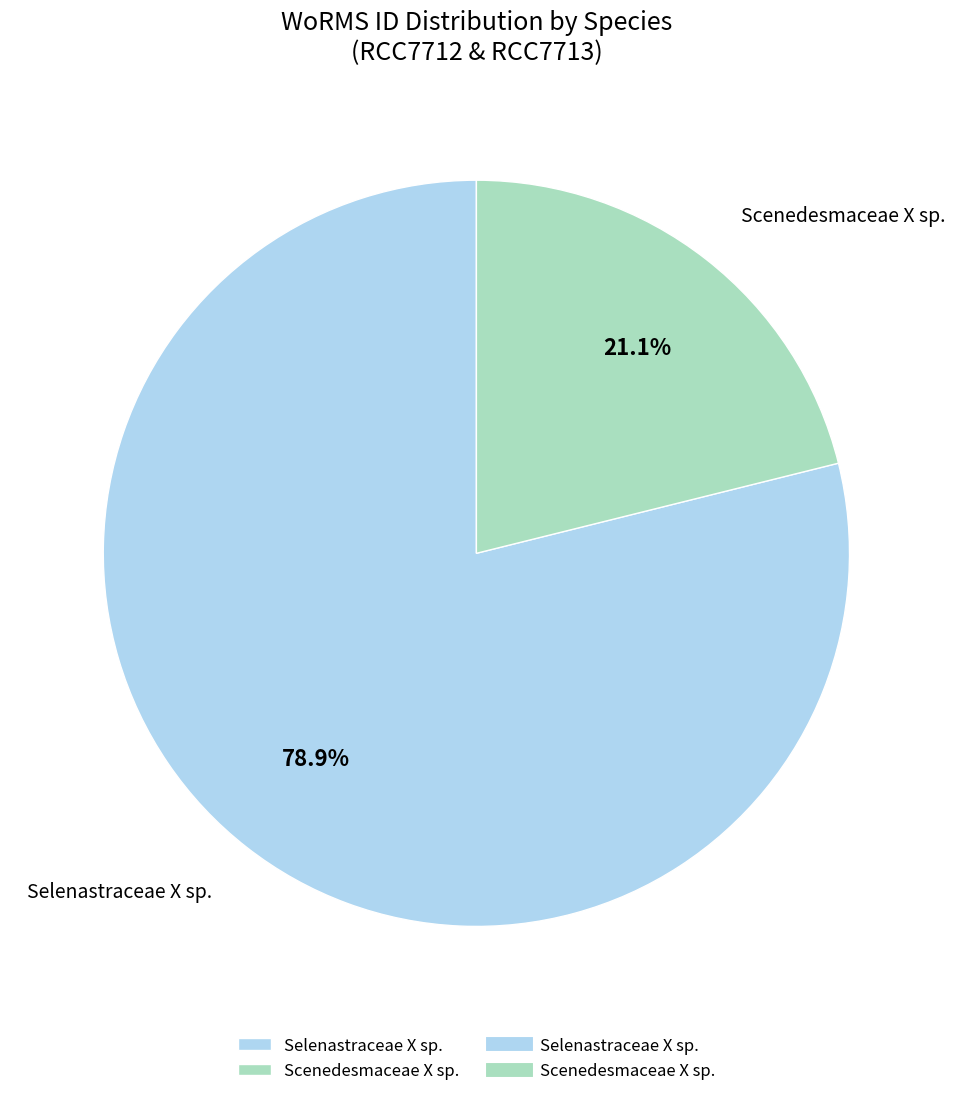

What is the largest slice in the pie chart?

Selenastraceae X sp.